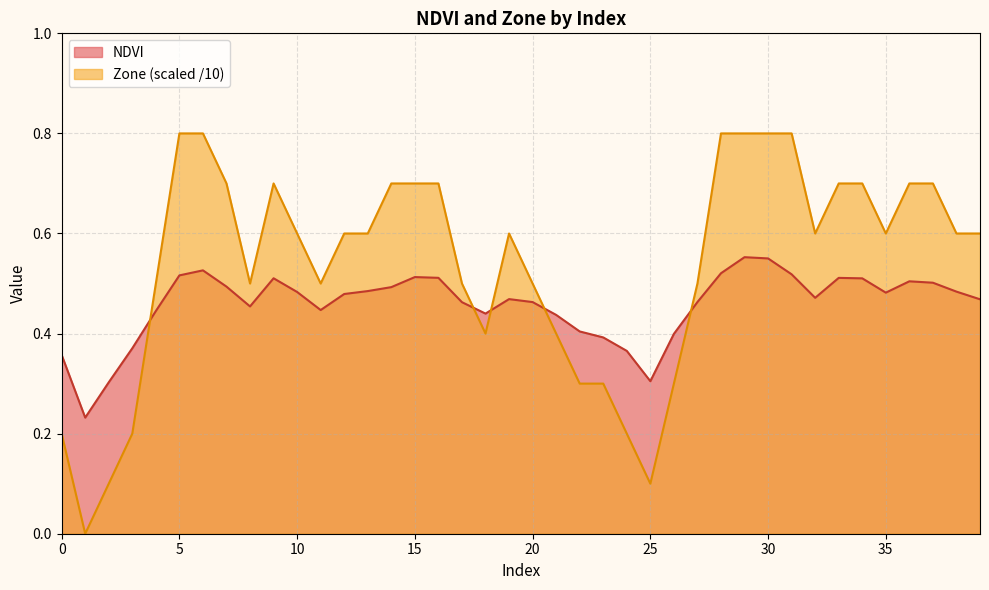

Which series ends up on top after the final intersection of NDVI and Zone?

Zone